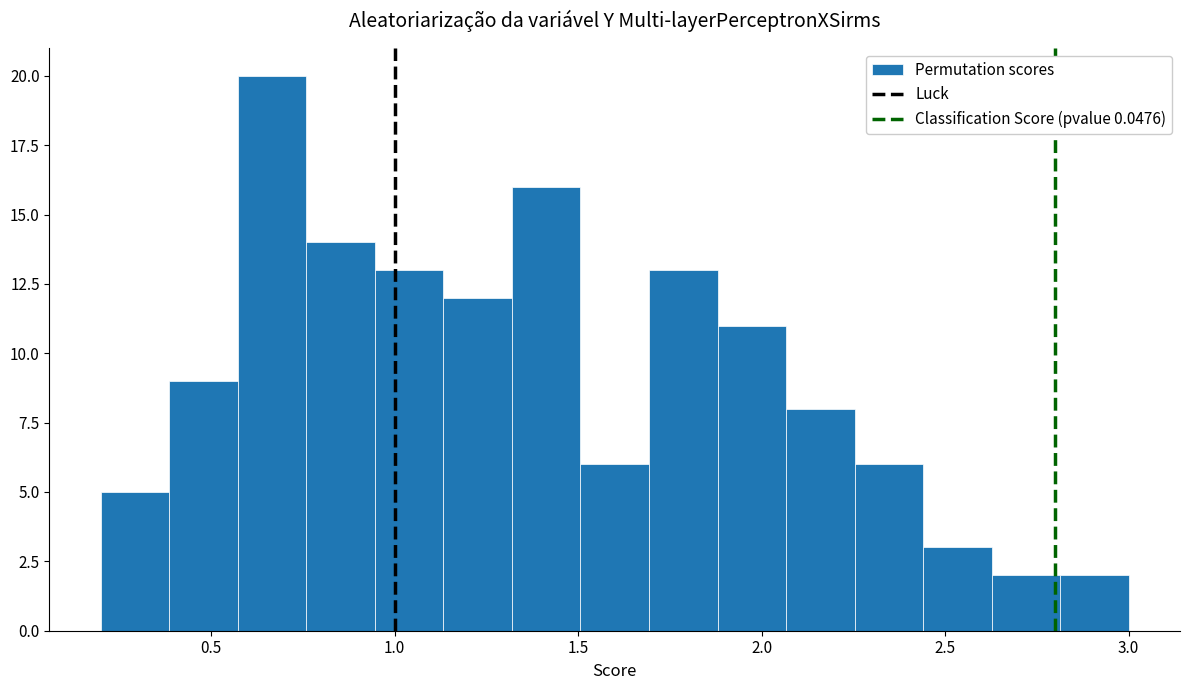

Read against the x-axis, roughly where is the centre of the tallest bar?

0.65